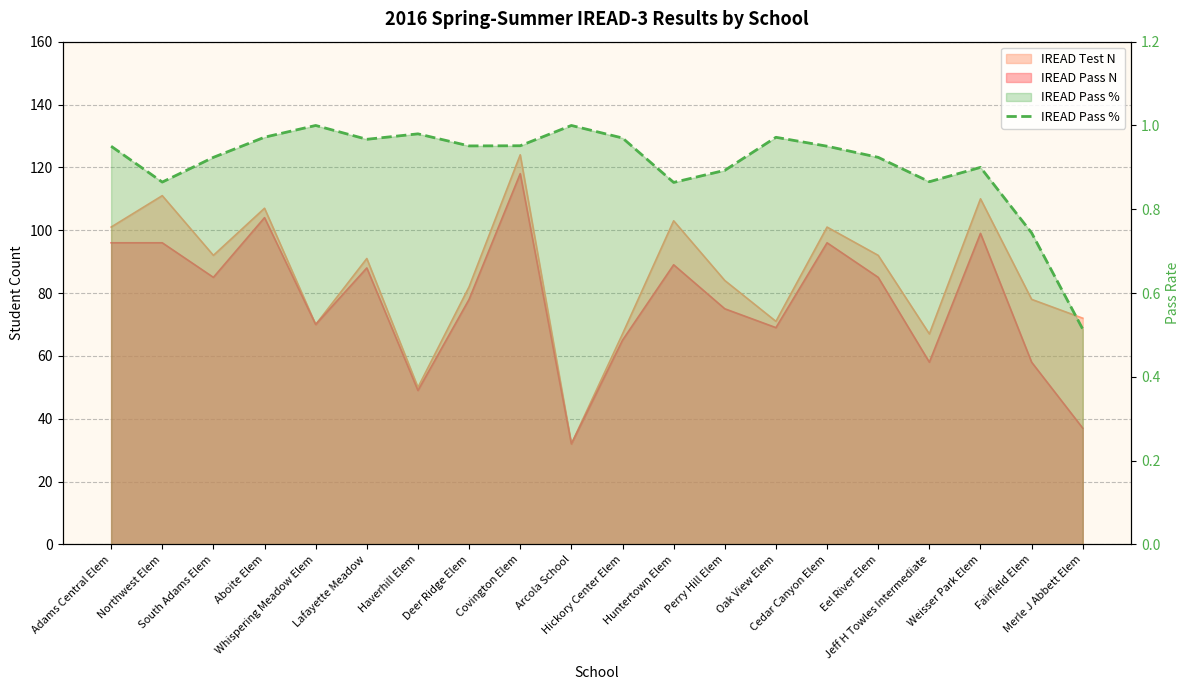

What is the label of the 16th point from the right?

Whispering Meadow Elem